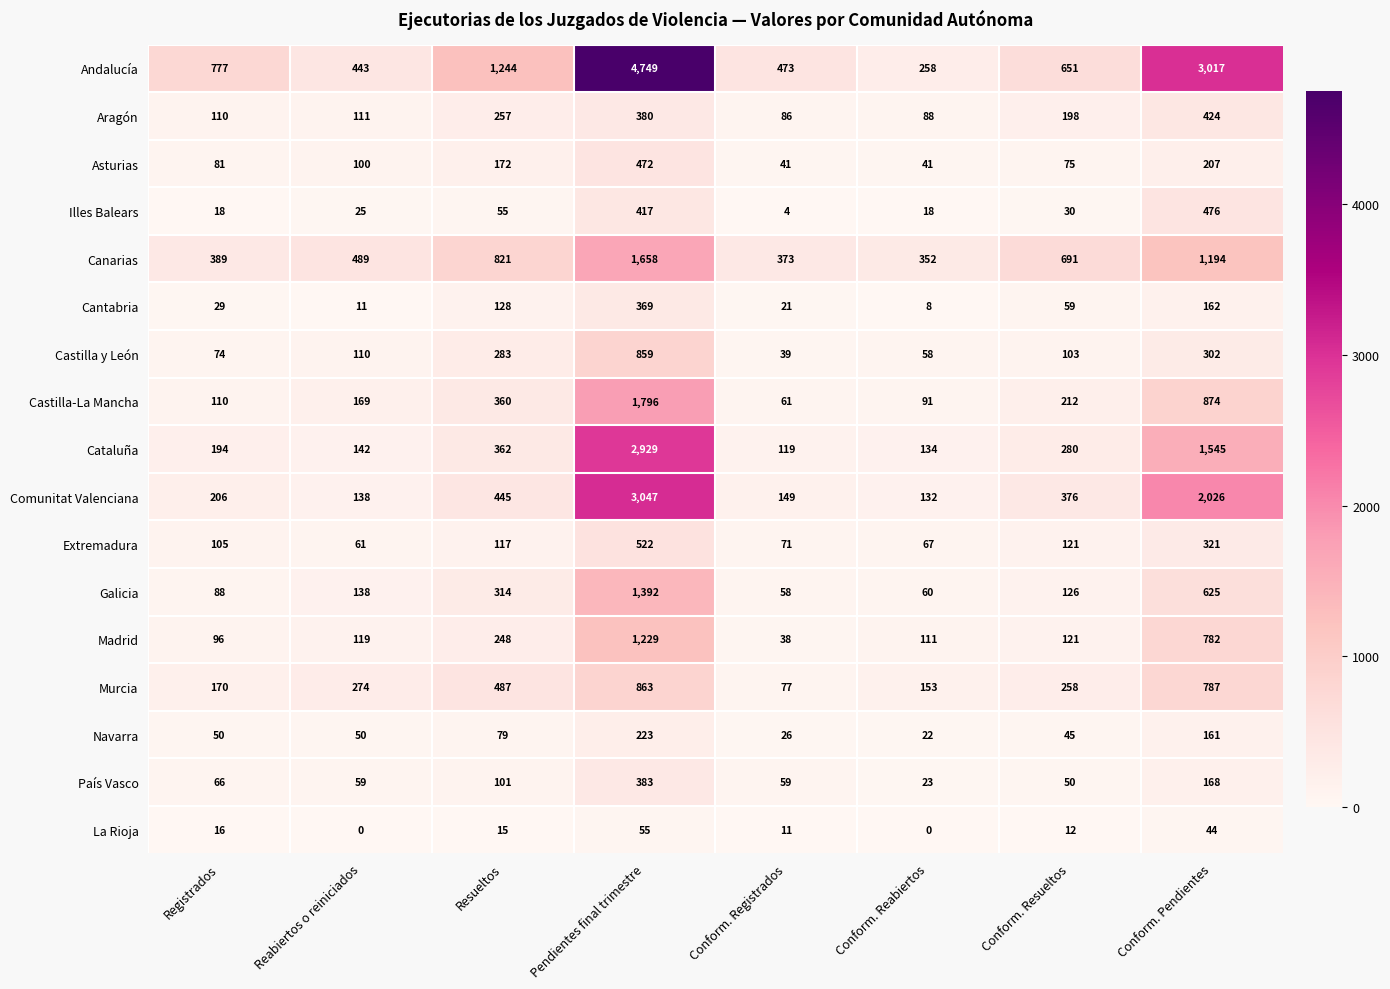

The País Vasco series shows 23 at Conform. Reabiertos. True or false?

True